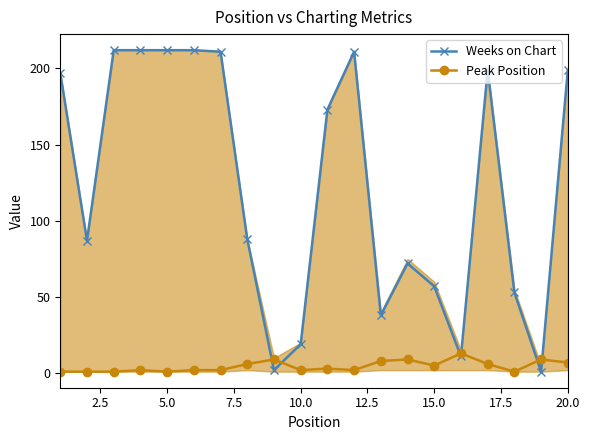

List the series in order of their peak value, highest first.

Weeks on Chart, Peak Position